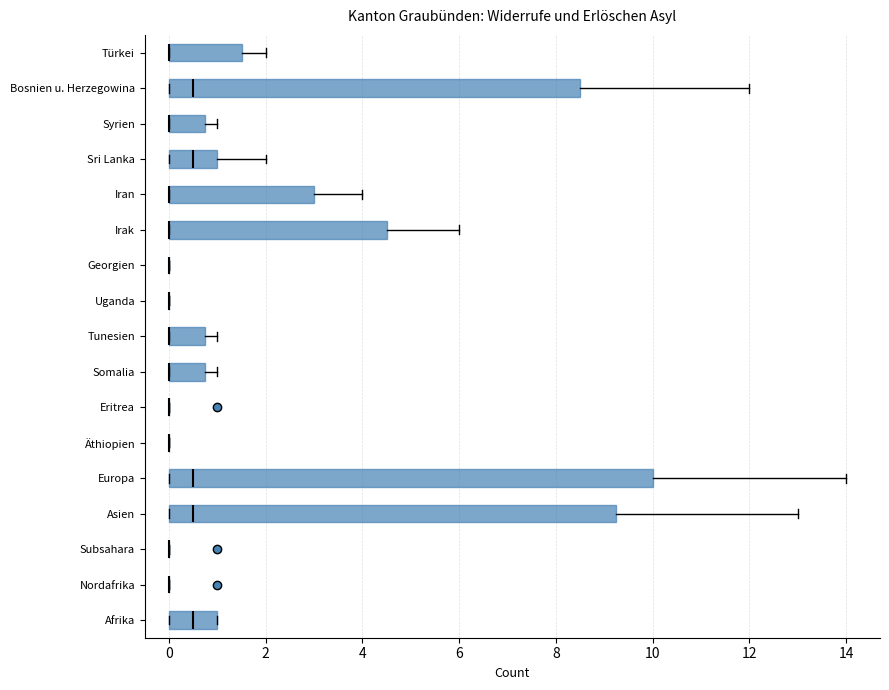

Reading bottom to top, read every box against the x-axis: the position of its median line, the range the box covers, and the ends of its whiskers. The values are not printed on the chart, so give them approximately, as read against the axis.

Afrika: median 0.6, box 0.0 to 1.0, whiskers 0.0 to 1.0
Nordafrika: box collapsed to a line at 0.0, whiskers 0.0 to 0.0
Subsahara: box collapsed to a line at 0.0, whiskers 0.0 to 0.0
Asien: median 0.6, box 0.0 to 9.2, whiskers 0.0 to 13.0
Europa: median 0.6, box 0.0 to 10.0, whiskers 0.0 to 14.0
Äthiopien: box collapsed to a line at 0.0, whiskers 0.0 to 0.0
Eritrea: box collapsed to a line at 0.0, whiskers 0.0 to 0.0
Somalia: median 0.0 (drawn on the box's left edge), box 0.0 to 0.8, whiskers 0.0 to 1.0
Tunesien: median 0.0 (drawn on the box's left edge), box 0.0 to 0.8, whiskers 0.0 to 1.0
Uganda: box collapsed to a line at 0.0, whiskers 0.0 to 0.0
Georgien: box collapsed to a line at 0.0, whiskers 0.0 to 0.0
Irak: median 0.0 (drawn on the box's left edge), box 0.0 to 4.6, whiskers 0.0 to 6.0
Iran: median 0.0 (drawn on the box's left edge), box 0.0 to 3.0, whiskers 0.0 to 4.0
Sri Lanka: median 0.6, box 0.0 to 1.0, whiskers 0.0 to 2.0
Syrien: median 0.0 (drawn on the box's left edge), box 0.0 to 0.8, whiskers 0.0 to 1.0
Bosnien u. Herzegowina: median 0.6, box 0.0 to 8.6, whiskers 0.0 to 12.0
Türkei: median 0.0 (drawn on the box's left edge), box 0.0 to 1.6, whiskers 0.0 to 2.0